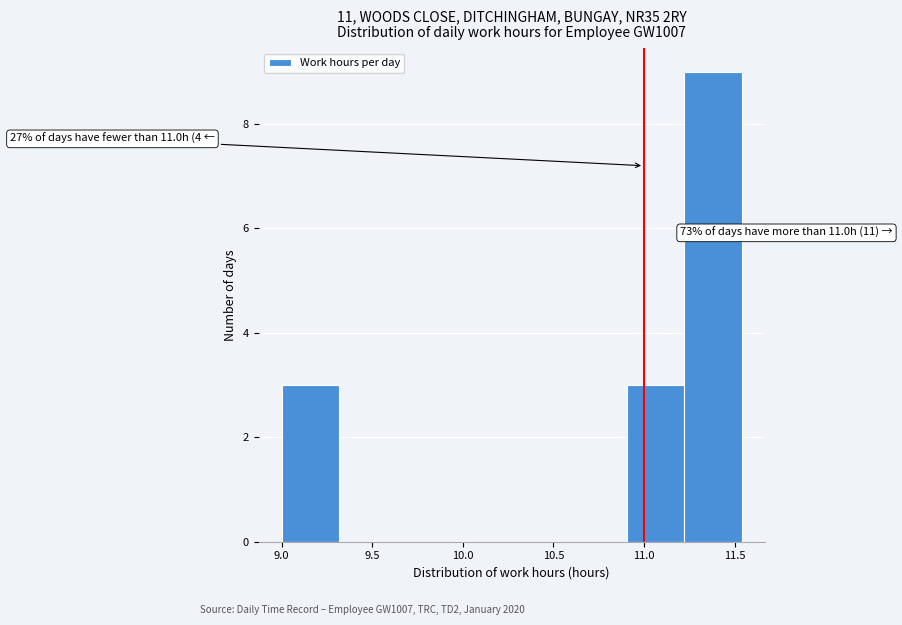

Which range on the x-axis has the tallest bar?

11.20 to 11.55